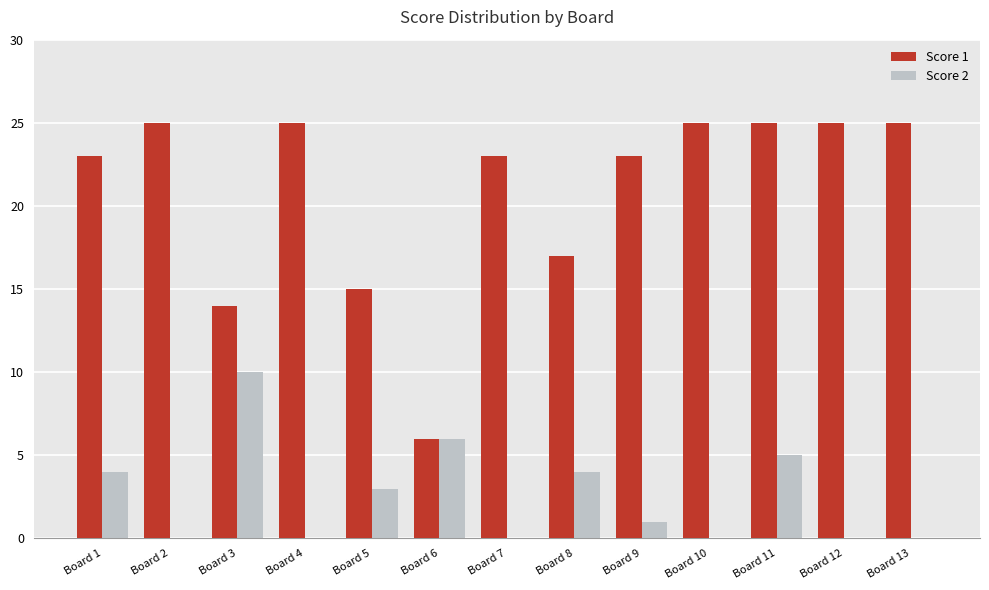

Which series has the largest total across all categories?

Score 1